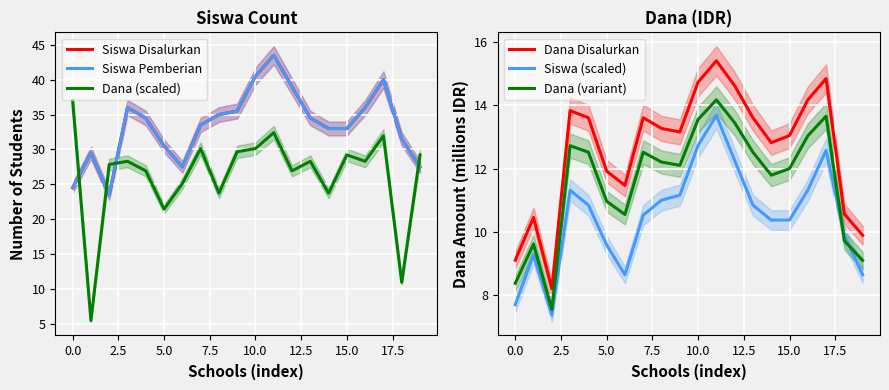

What is the minimum value shown in the chart?

5.5